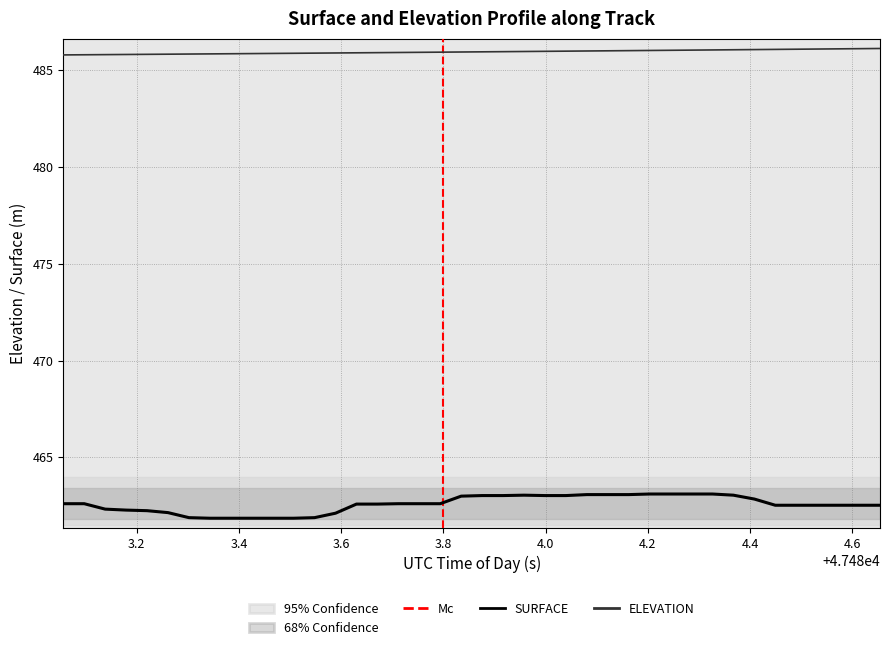

At which category is the sum across all series the highest?

47484.3264